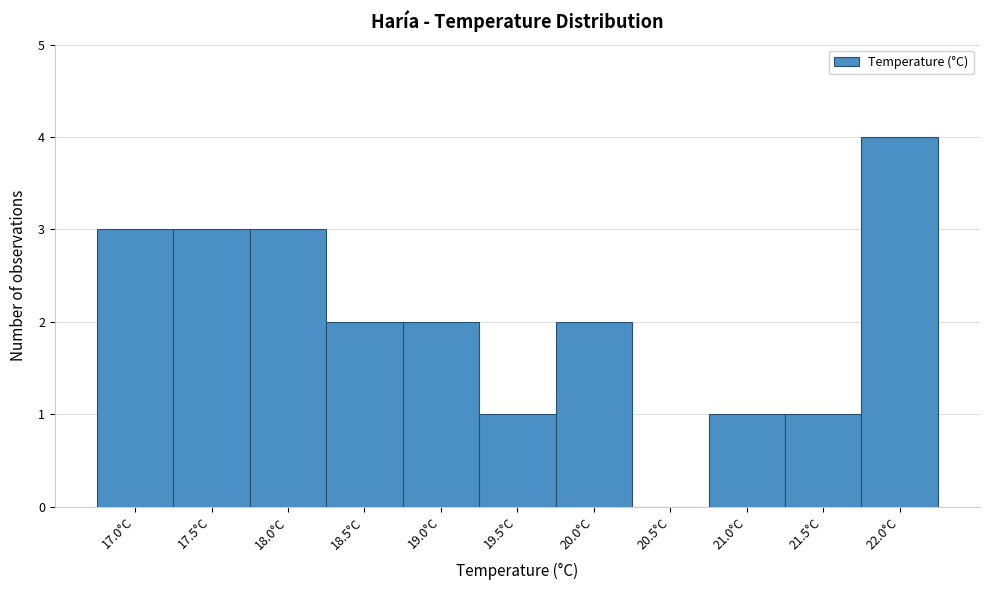

Reading left to right, what are all the values shown in this chart?

17.0°C=3	17.5°C=3	18.0°C=3	18.5°C=2	19.0°C=2	19.5°C=1	20.0°C=2	20.5°C=0	21.0°C=1	21.5°C=1	22.0°C=4